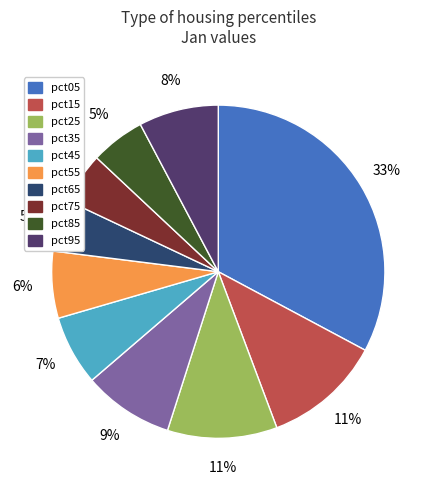

Do pct05 and pct75 together represent more than half of the pie?

No